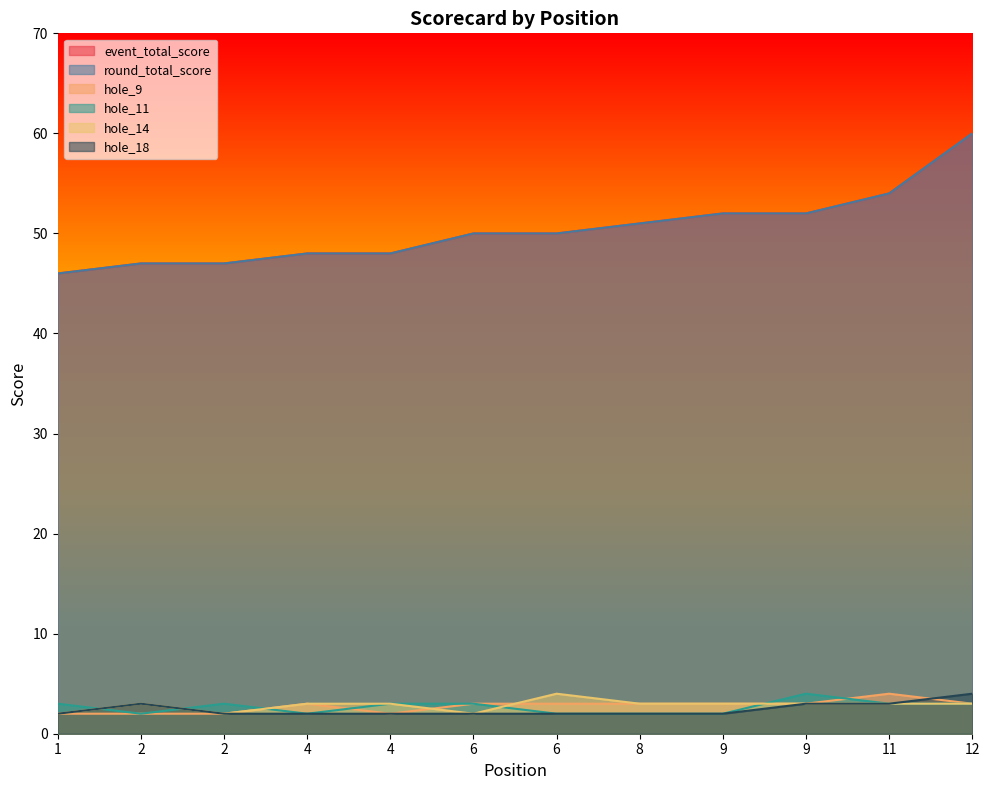

At which category does the chart reach its peak across all series?

12